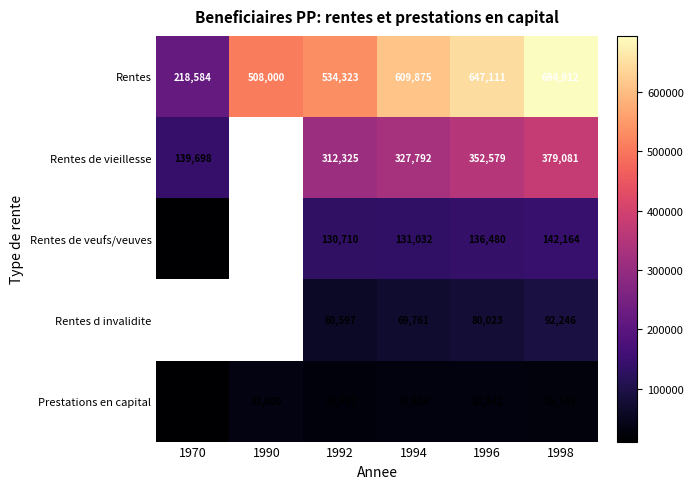

Rank the series at 1996 from highest to lowest value.

Rentes, Rentes de vieillesse, Rentes de veufs/veuves, Rentes d invalidite, Prestations en capital